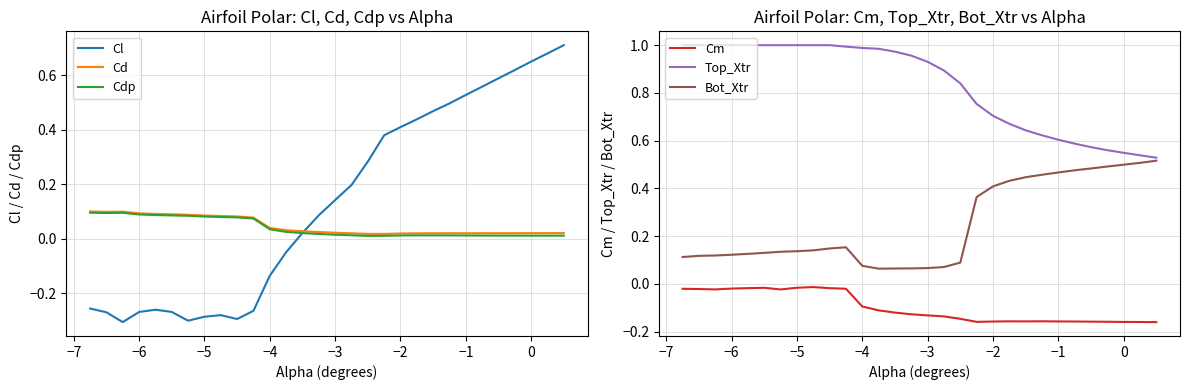

True or false: Top_Xtr has a value of 1.0 at −4.

True